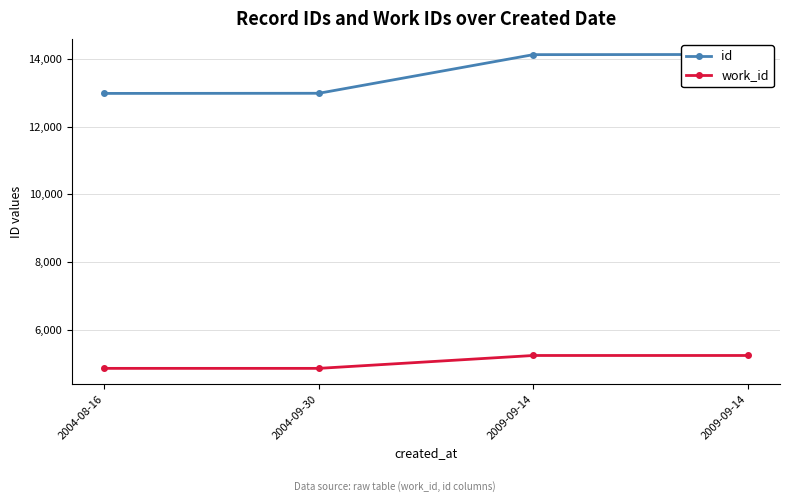

How many lines are shown in the chart?

2